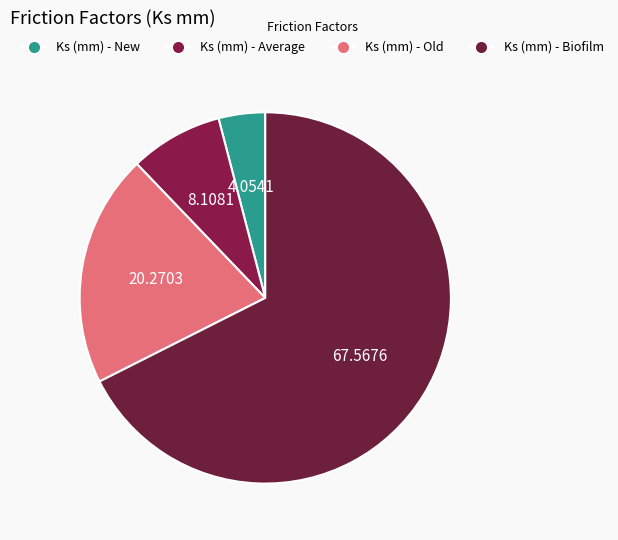

Which slice is the largest?

Ks (mm) - Biofilm